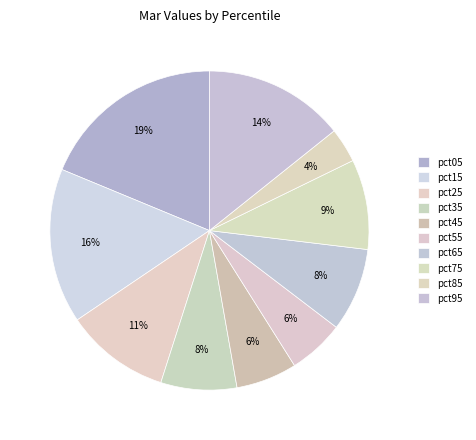

Does pct35 account for over 50% of the chart?

No